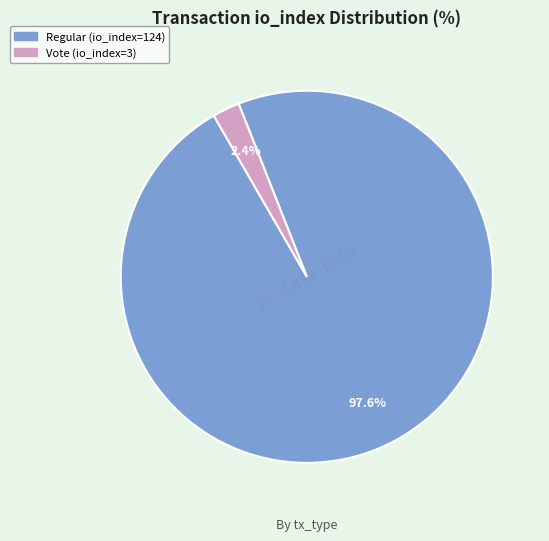

What percentage is the Regular (io_index=124) slice, to the nearest percent?

98%